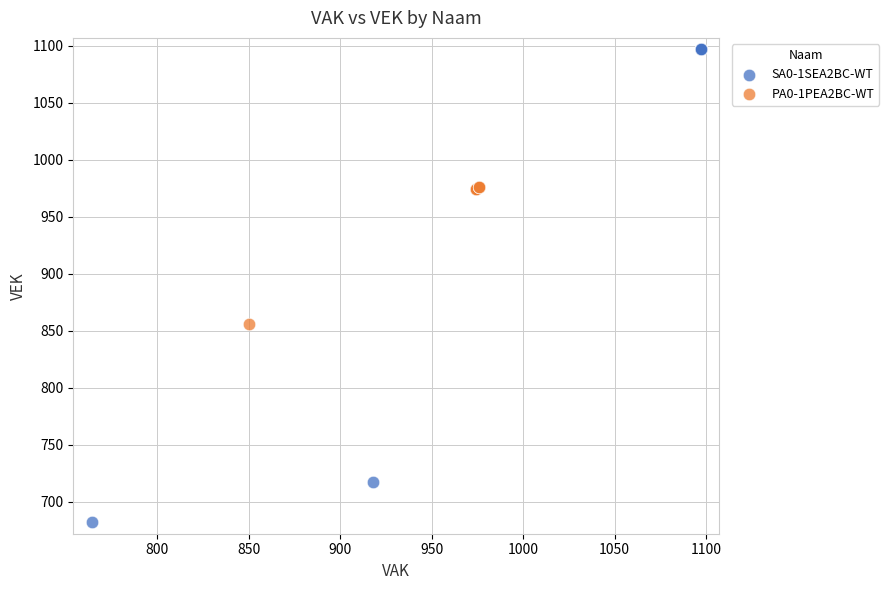

Which series has the largest Y range (max minus min)?

SA0-1SEA2BC-WT